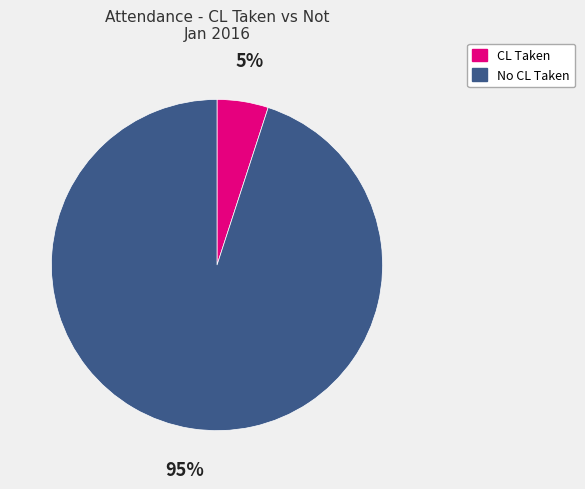

To the nearest percent, what percentage of the pie is No CL Taken?

95%